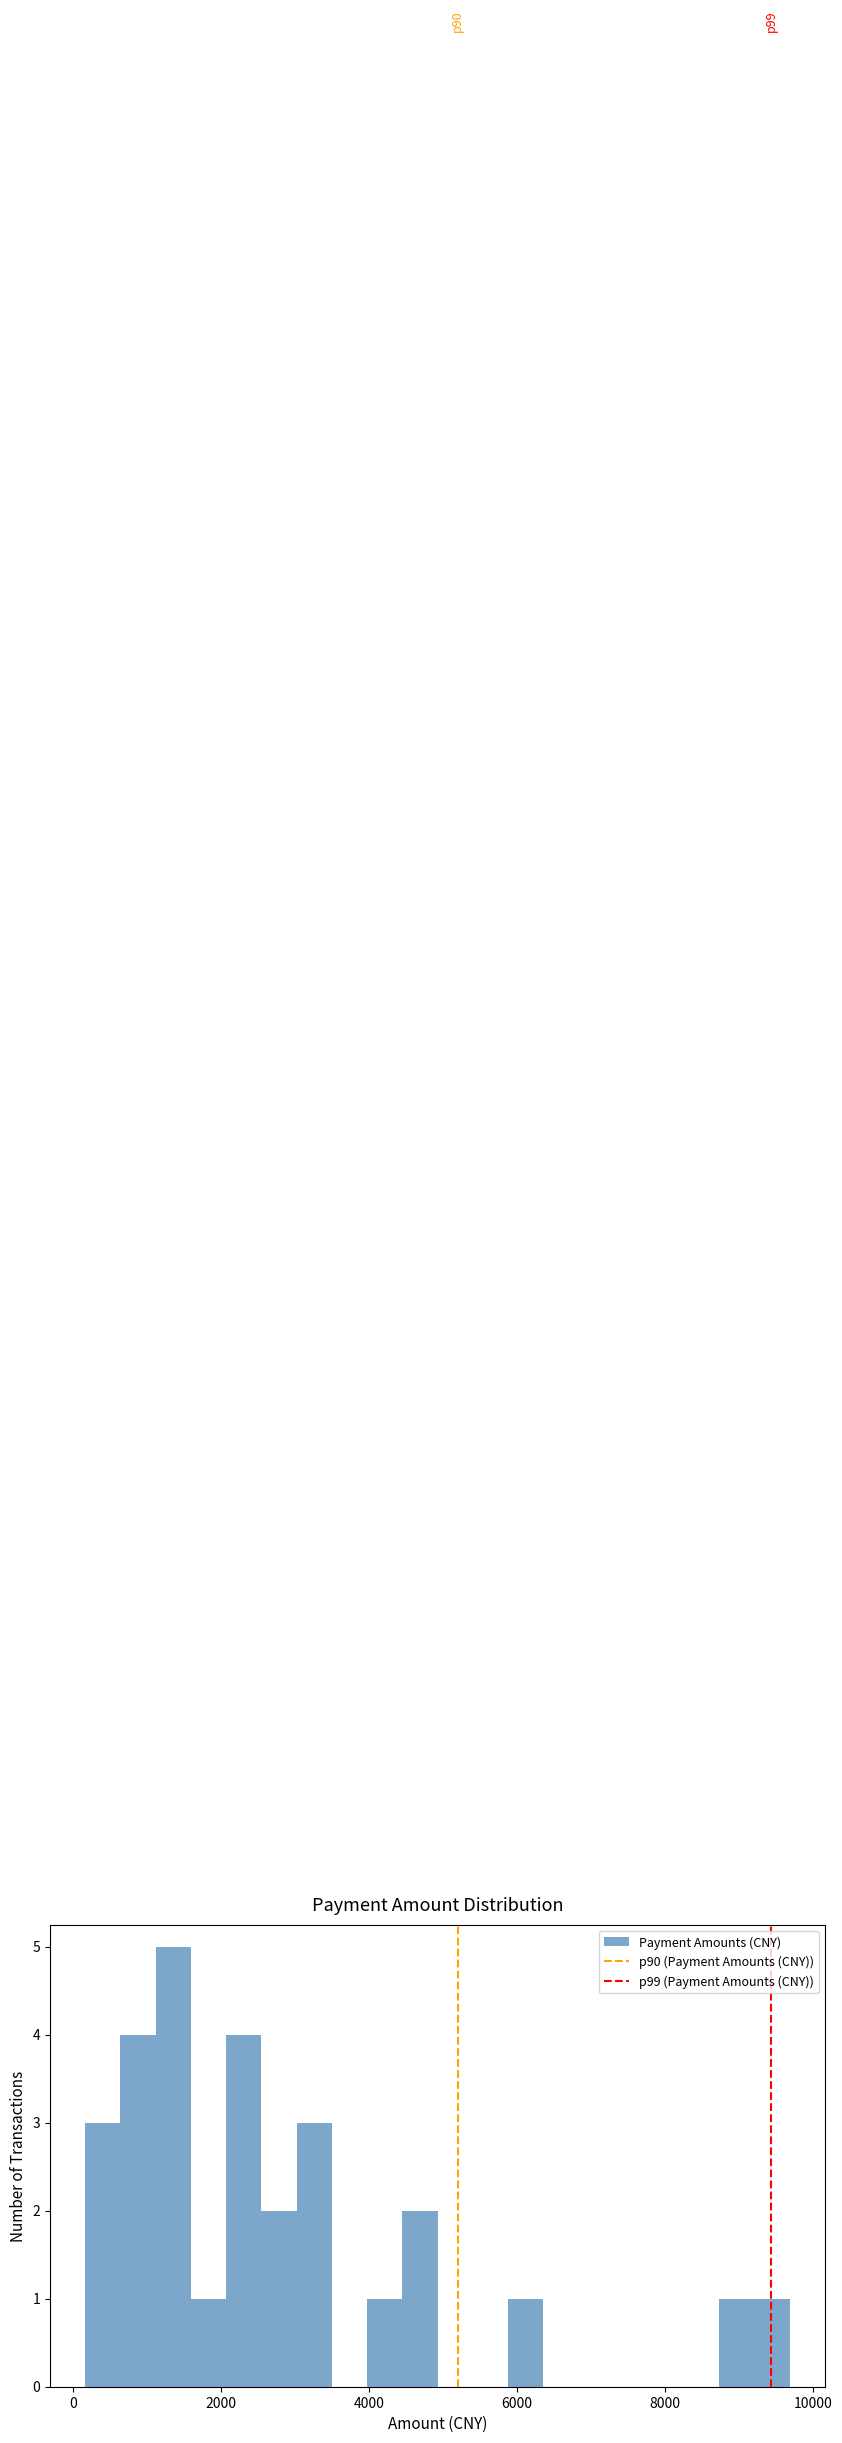

Around what value on the x-axis is the tallest bar? Give the approximate position of its centre, as read against the axis.

1400